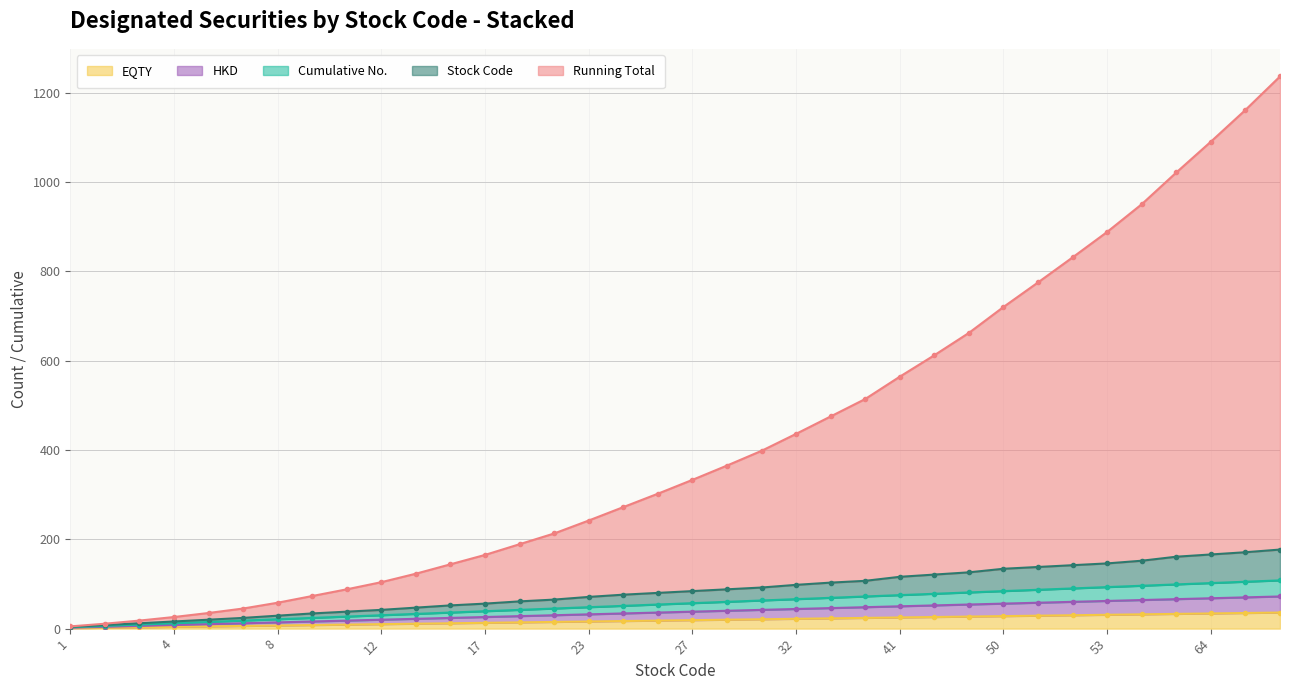

Reading left to right, what are all the values shown in this chart?

EQTY: 1=1	2=2	3=3	4=4	5=5	6=6	8=7	10=8	11=9	12=10	14=11	16=12	17=13	19=14	20=15	23=16	25=17	26=18	27=19	28=20	29=21	32=22	34=23	35=24	41=25	43=26	45=27	50=28	51=29	52=30	53=31	56=32	62=33	64=34	66=35	69=36
HKD: 1=2	2=4	3=6	4=8	5=10	6=12	8=14	10=16	11=18	12=20	14=22	16=24	17=26	19=28	20=30	23=32	25=34	26=36	27=38	28=40	29=42	32=44	34=46	35=48	41=50	43=52	45=54	50=56	51=58	52=60	53=62	56=64	62=66	64=68	66=70	69=72
Cumulative No.: 1=3	2=6	3=9	4=12	5=15	6=18	8=21	10=24	11=27	12=30	14=33	16=36	17=39	19=42	20=45	23=48	25=51	26=54	27=57	28=60	29=63	32=66	34=69	35=72	41=75	43=78	45=81	50=84	51=87	52=90	53=93	56=96	62=99	64=102	66=105	69=108
Stock Code: 1=4	2=8	3=12	4=16	5=20	6=24	8=29	10=34	11=38	12=42	14=47	16=52	17=56	19=61	20=65	23=71	25=76	26=80	27=84	28=88	29=92	32=98	34=103	35=107	41=116	43=121	45=126	50=134	51=138	52=142	53=146	56=152	62=161	64=166	66=171	69=177
Running Total: 1=5	2=11	3=18	4=26	5=35	6=45	8=58	10=73	11=88	12=104	14=123	16=144	17=165	19=189	20=213	23=242	25=272	26=302	27=333	28=365	29=398	32=436	34=475	35=514	41=564	43=612	45=662	50=720	51=775	52=831	53=888	56=950	62=1021	64=1090	66=1161	69=1236